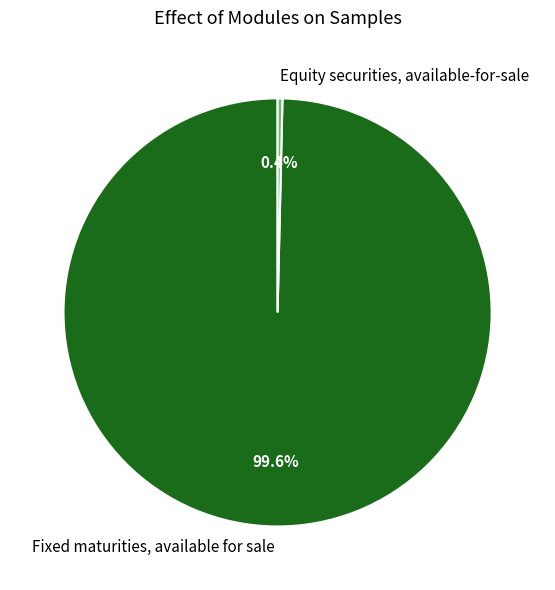

Is it true that Equity securities, available-for-sale is 0% of the pie?

True